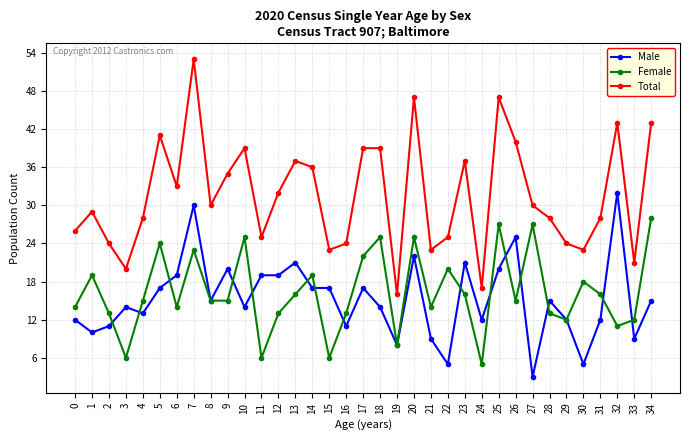

How many data points does each series have?

35